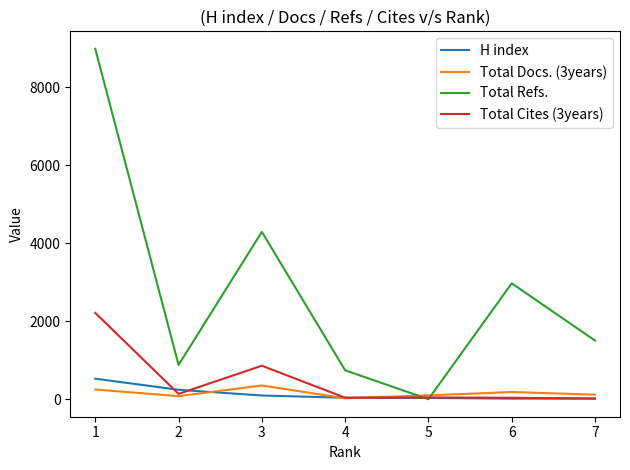

What is the spread (max minus min) of values at 4?

718